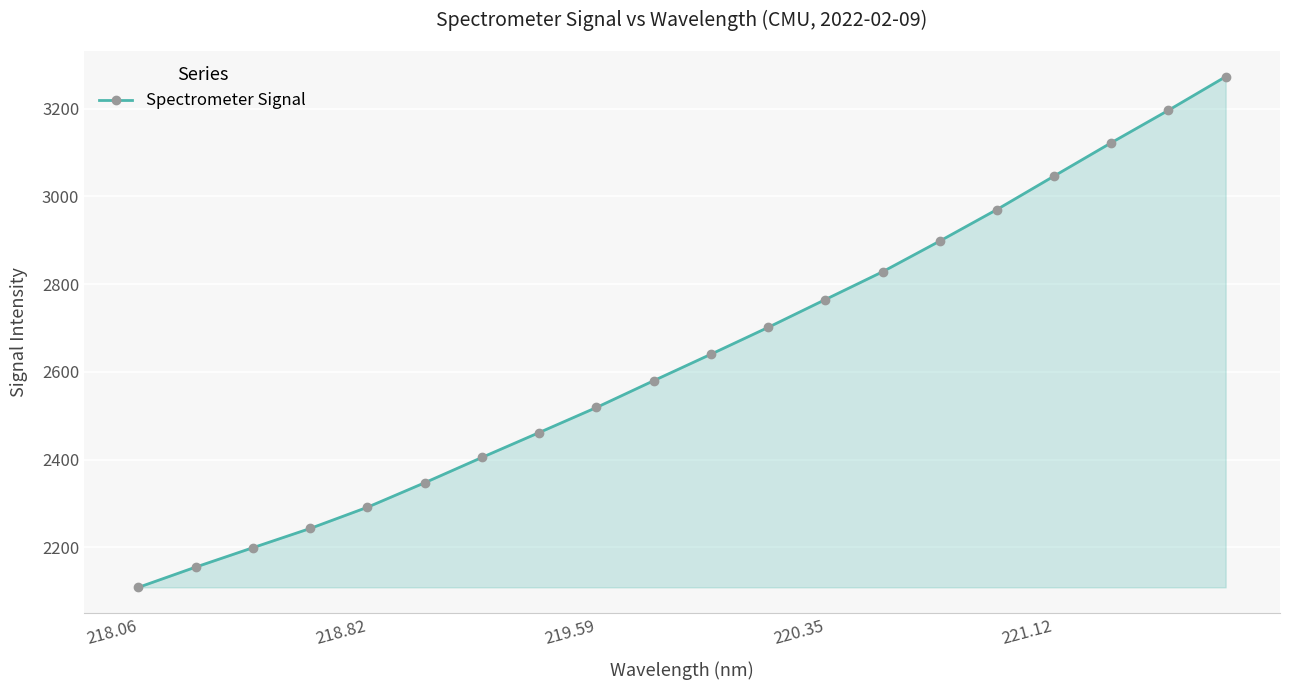

What is the maximum value shown in the chart?

3272.7